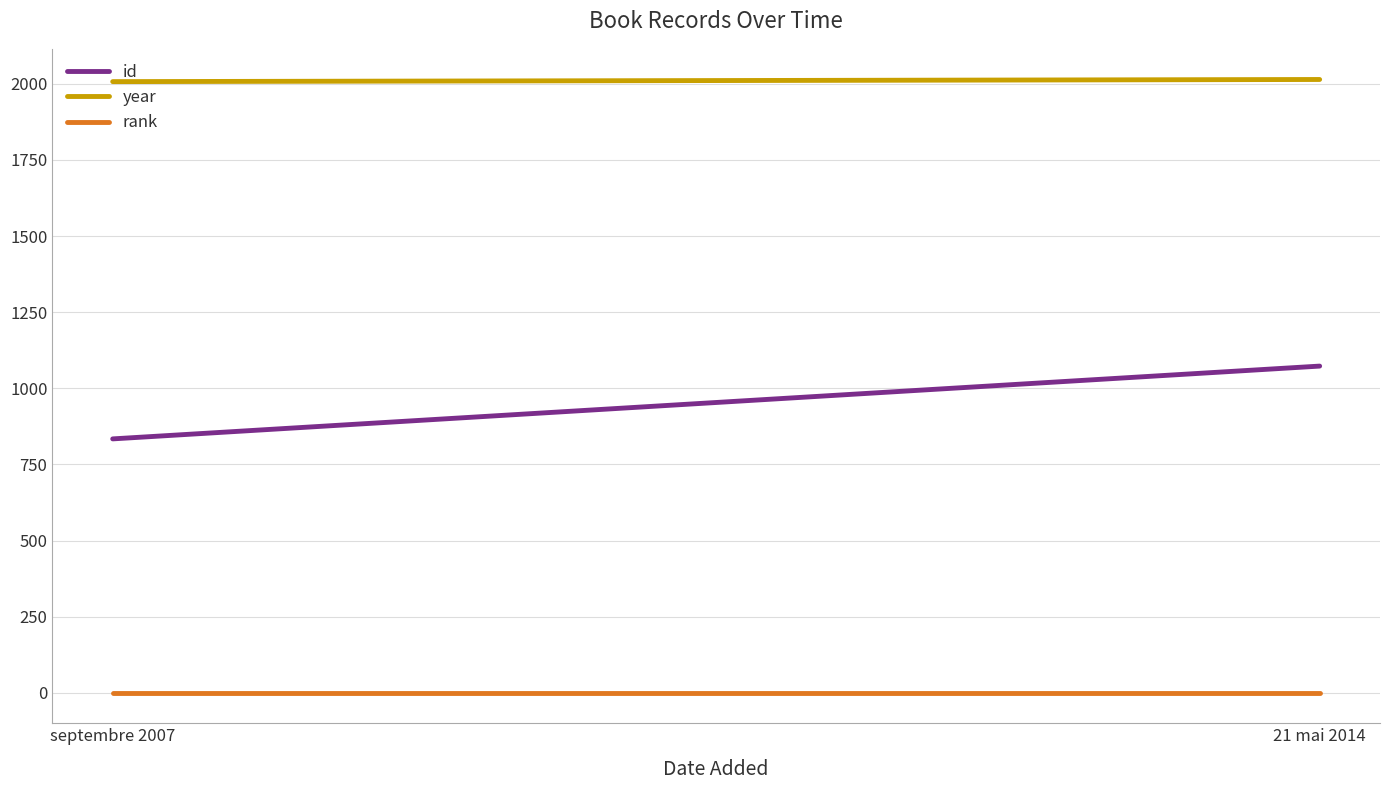

At which category does the chart reach its peak across all series?

21 mai 2014